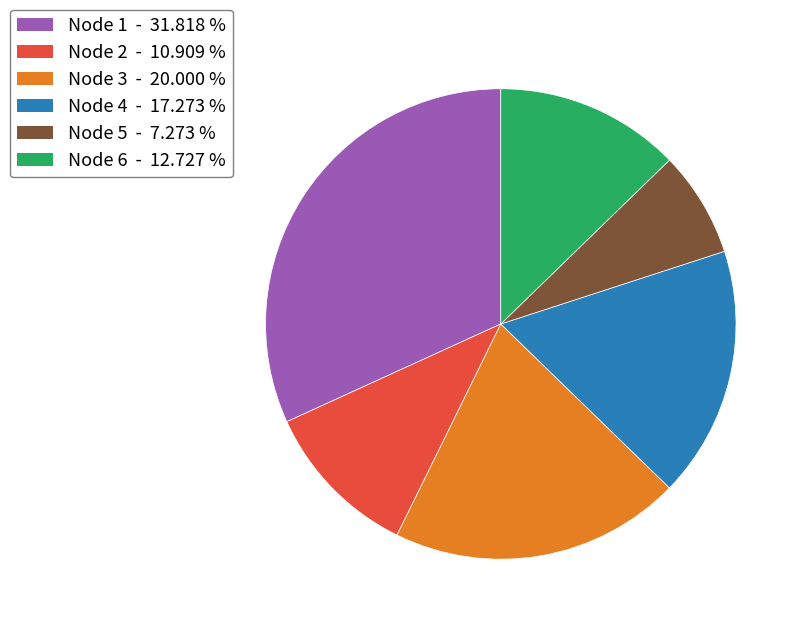

Do Node 6 and Node 2 together represent more than half of the pie?

No